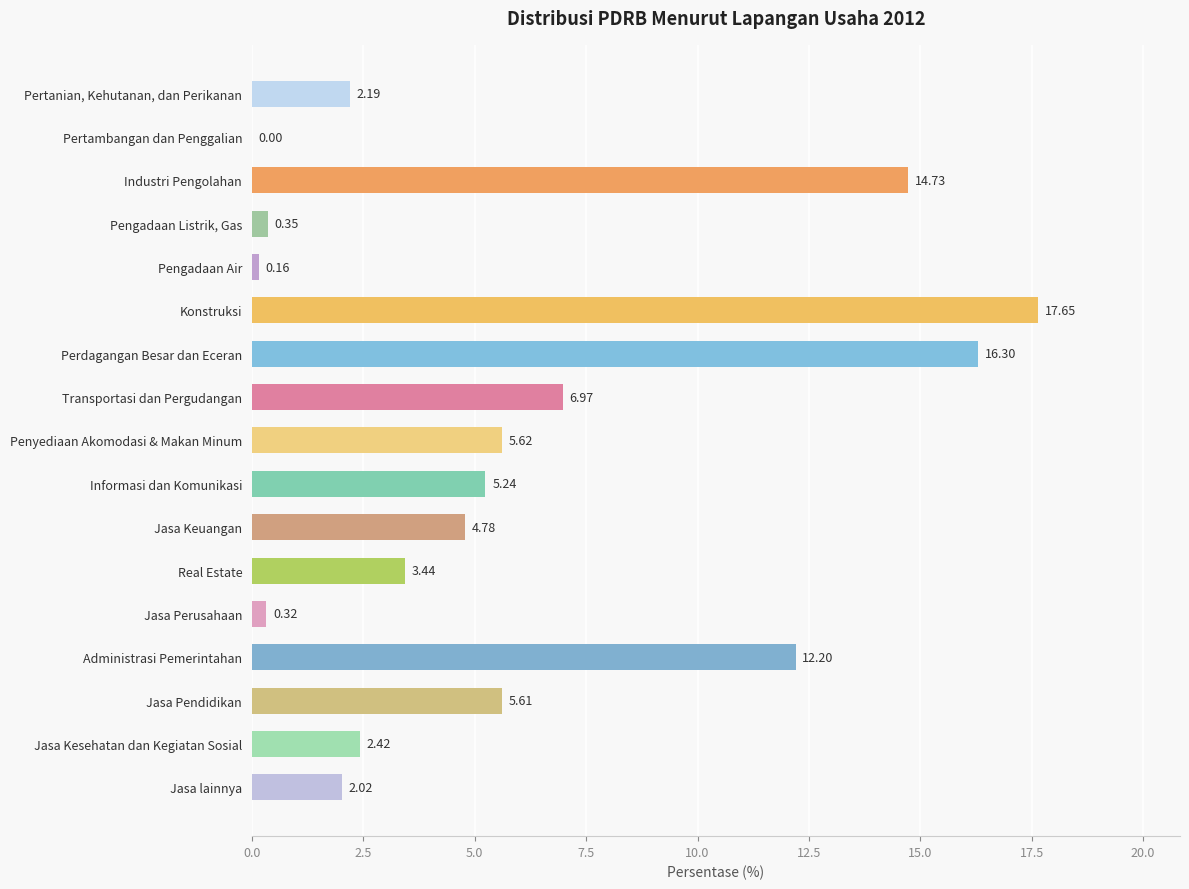

Count the number of categories in the chart.

17